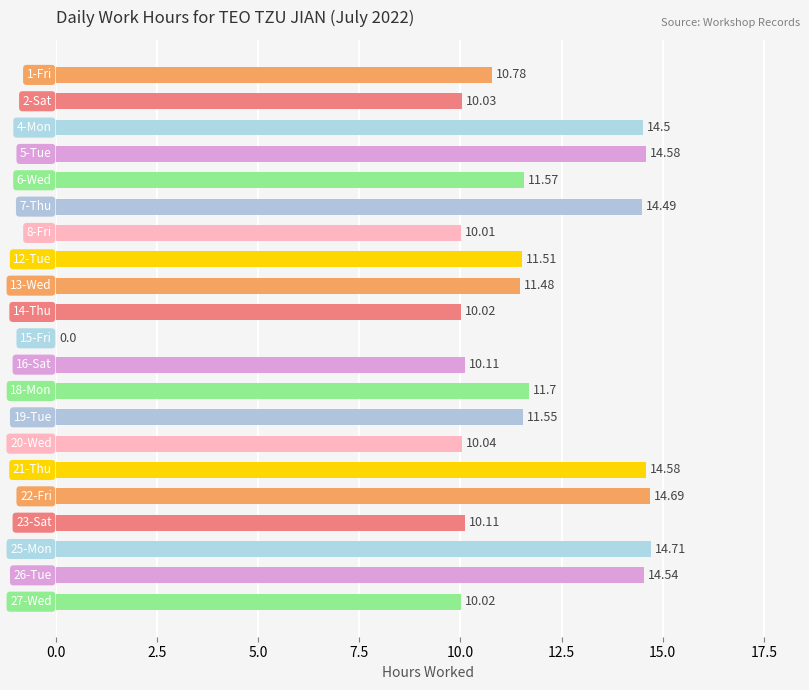

How many positive values are there?

20